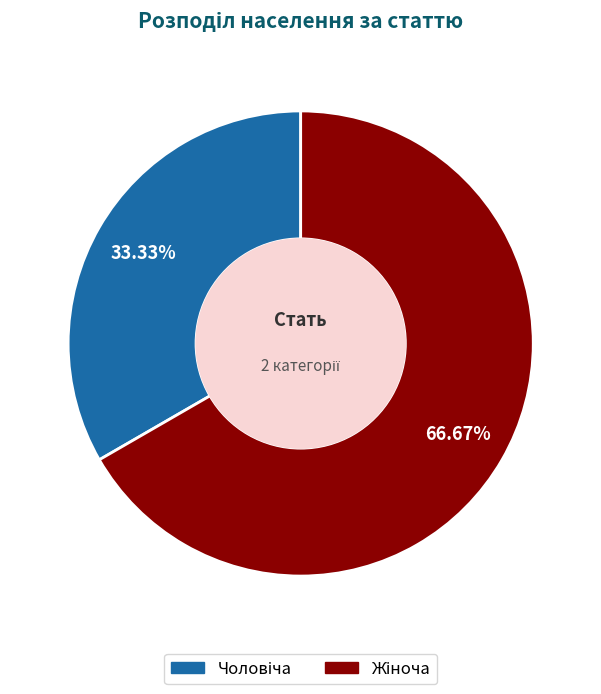

How many segments does this pie chart have?

2